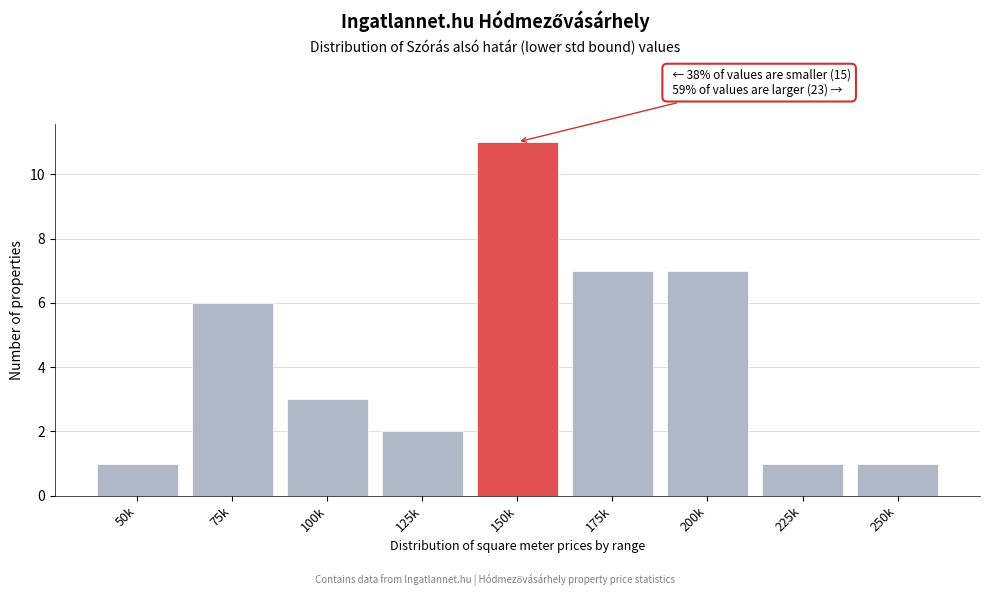

Reading left to right, transcribe all the data shown in this chart.

50k=1	75k=6	100k=3	125k=2	150k=11	175k=7	200k=7	225k=1	250k=1